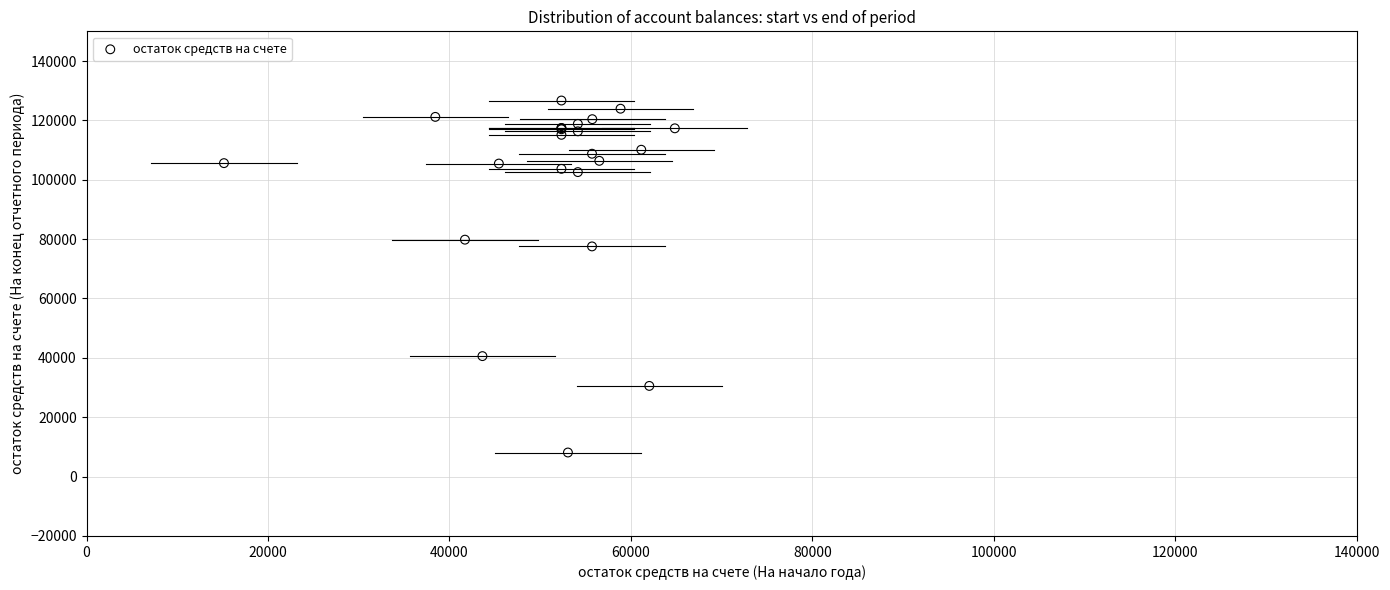

What Y value in the scatter plot is closest to 67405?

77547.4